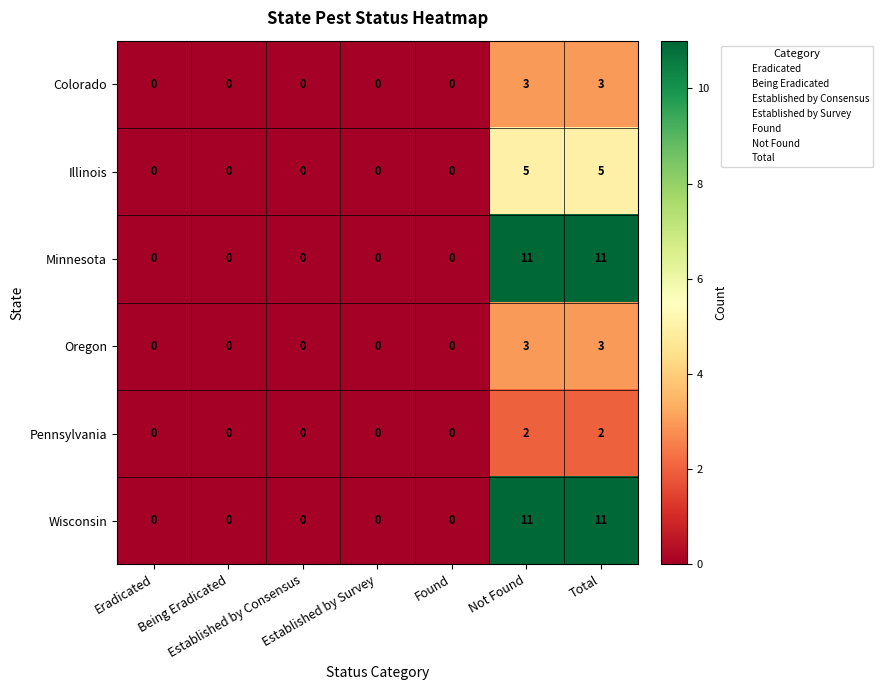

What is the average value of the Minnesota series?

3